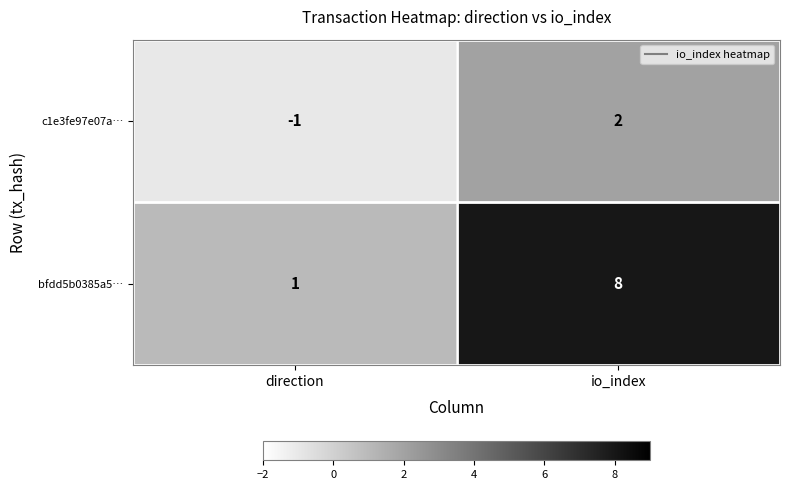

How many categories are shown in the chart?

2